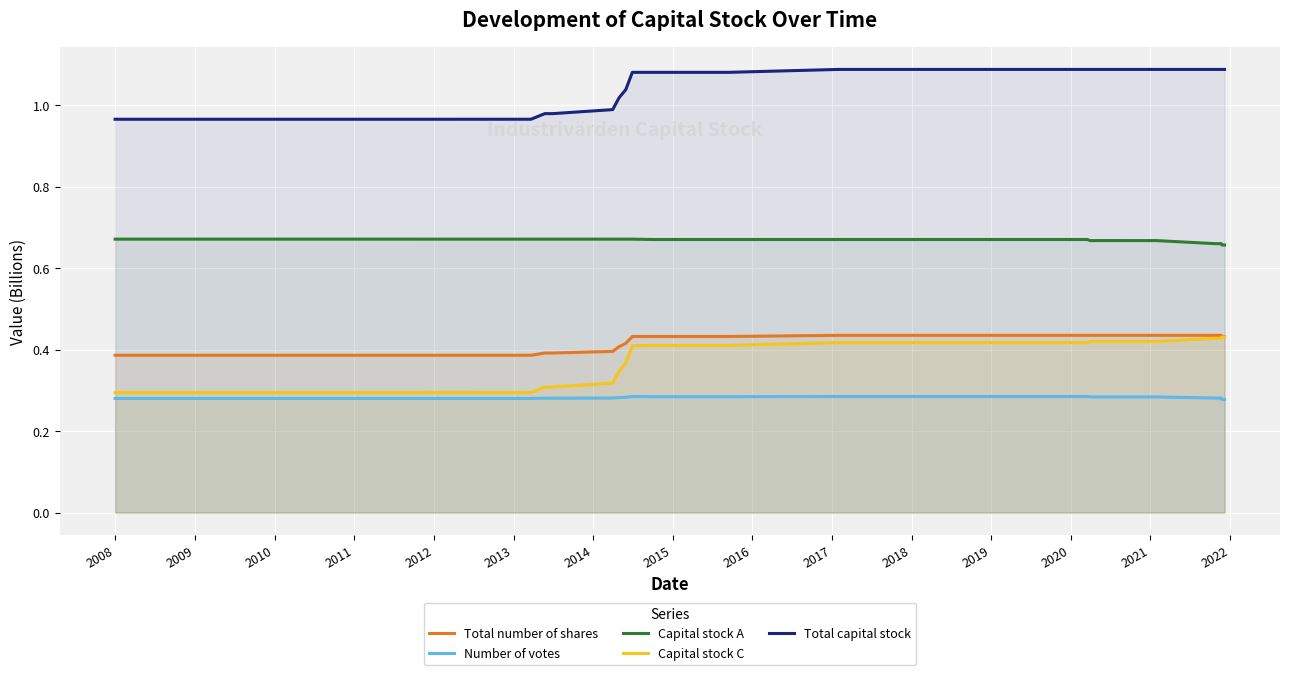

Which series has the largest range (max minus min)?

Capital stock C